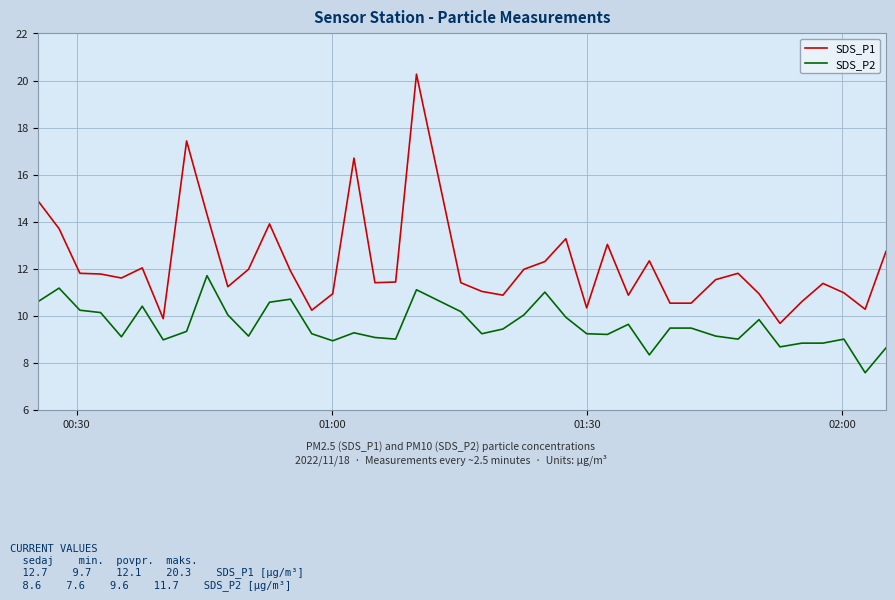

True or false: SDS_P2 and SDS_P1 cross at least once.

False